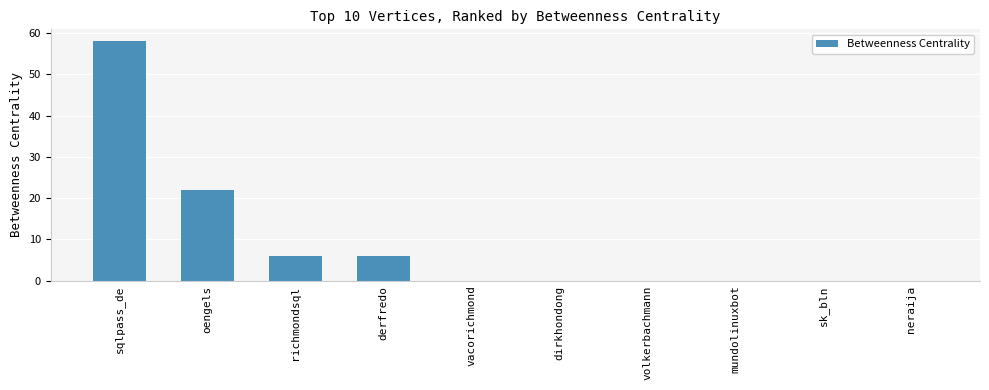

Reading left to right, extract all data points from this chart.

sqlpass_de=58	oengels=22	richmondsql=6	derfredo=6	vacorichmond=0	dirkhondong=0	volkerbachmann=0	mundolinuxbot=0	sk_bln=0	neraija=0